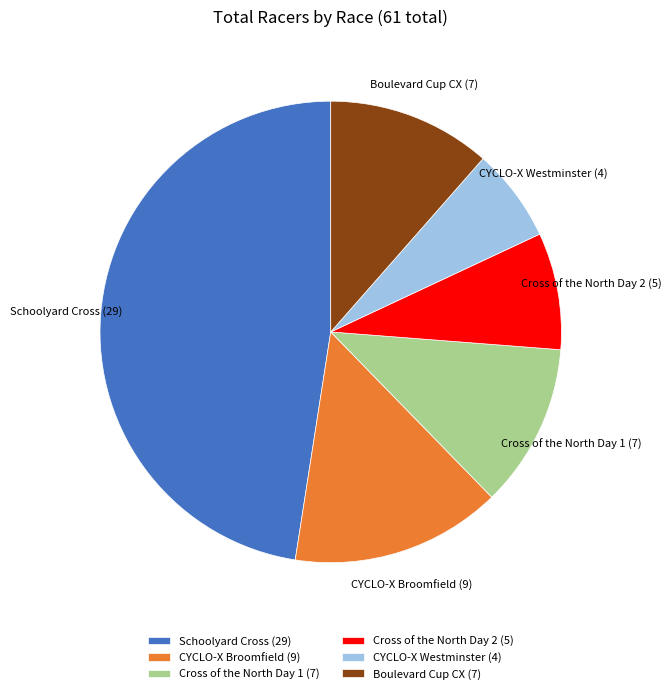

Is it true that Boulevard Cup CX is 25% of the pie?

False